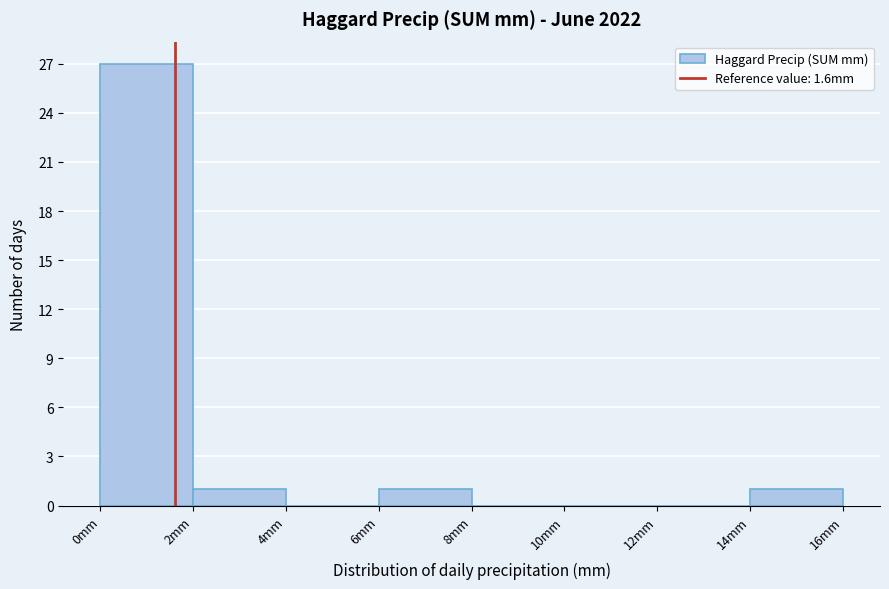

Which range on the x-axis has the tallest bar?

0 to 2